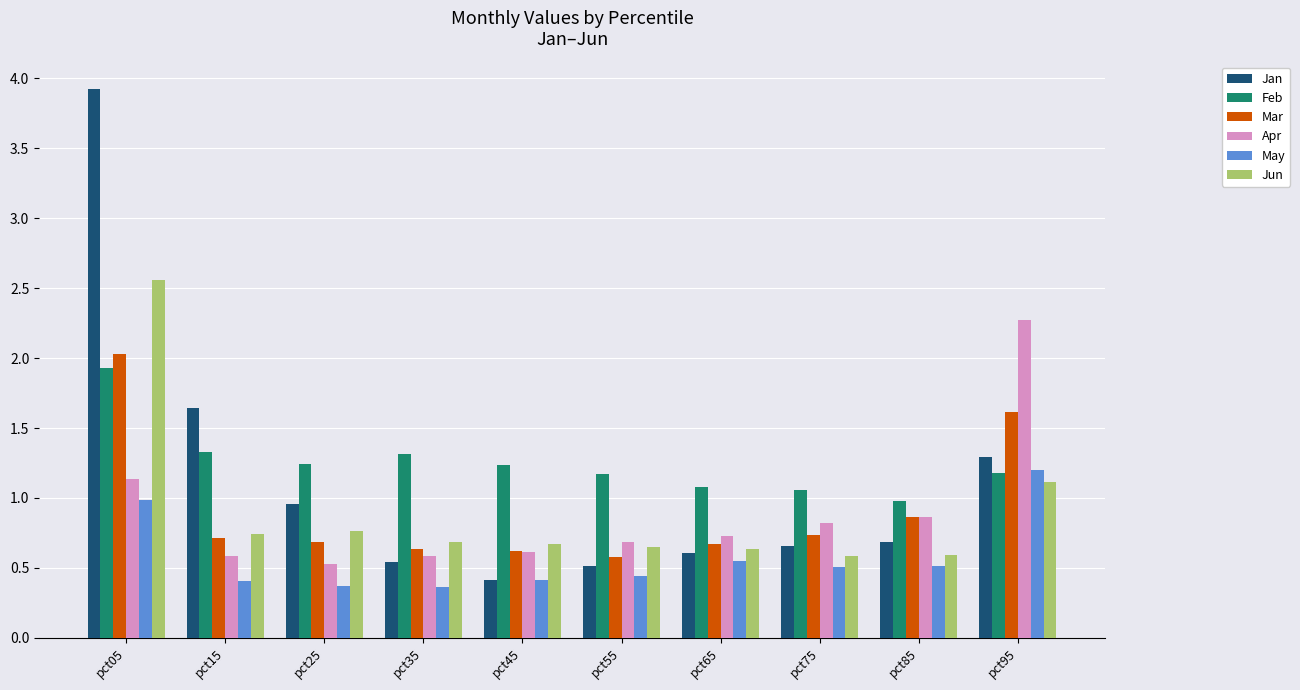

How many bars are there in total?

60